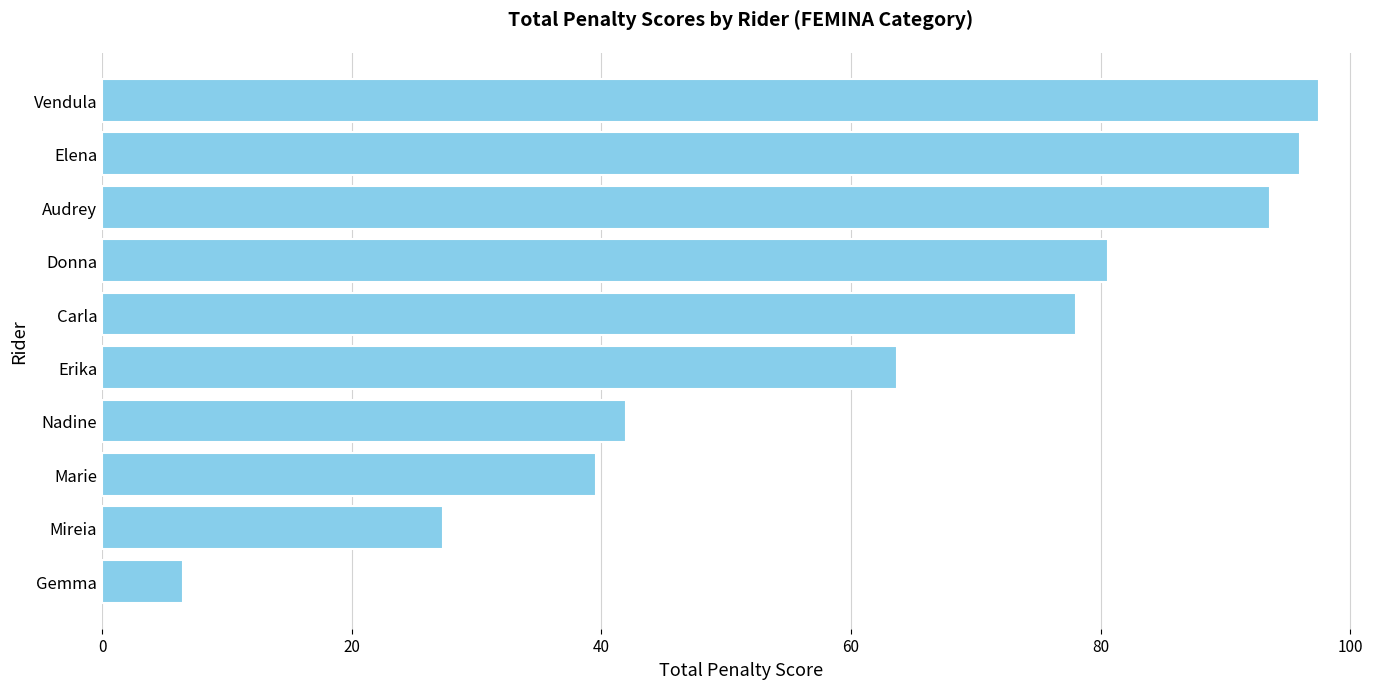

Reading top to bottom, list all the values displayed in this chart.

97.5	96.0	93.6	80.6	78.0	63.7	42.0	39.6	27.3	6.5